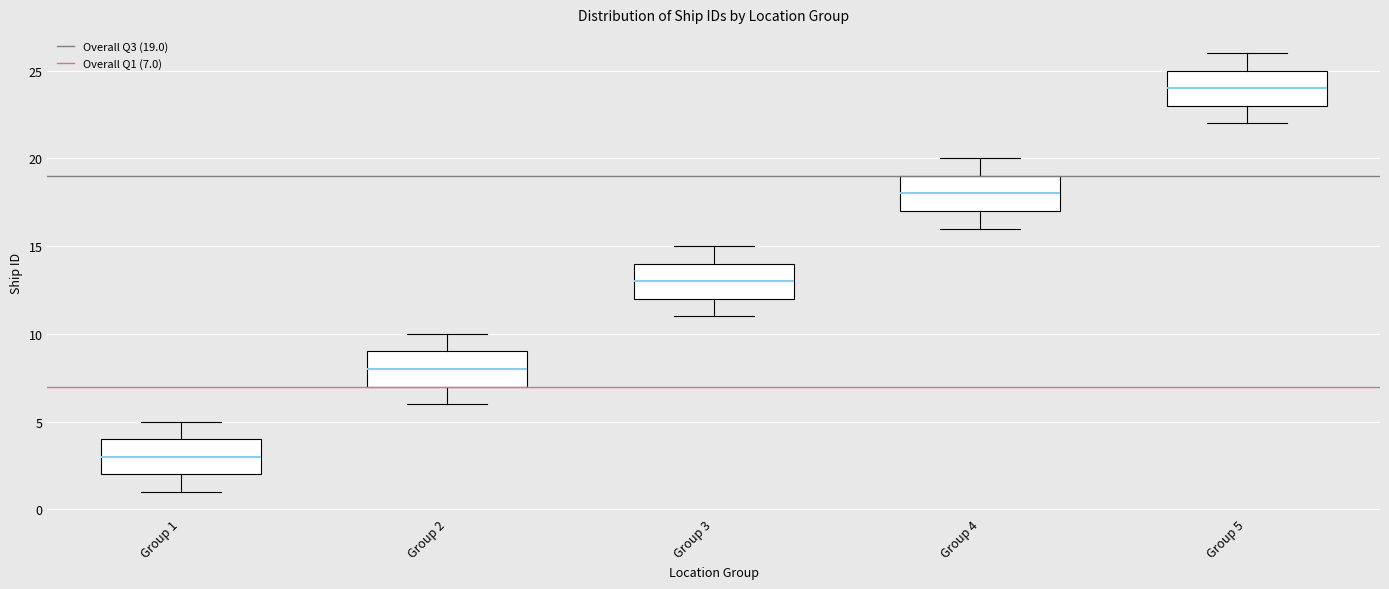

Which box has the lowest median line?

Group 1